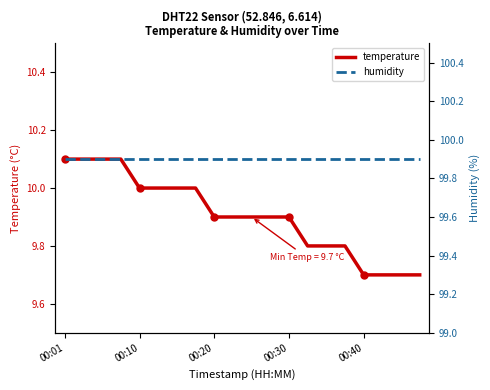

Is it true that temperature equals 5.2 at 00:20?

False